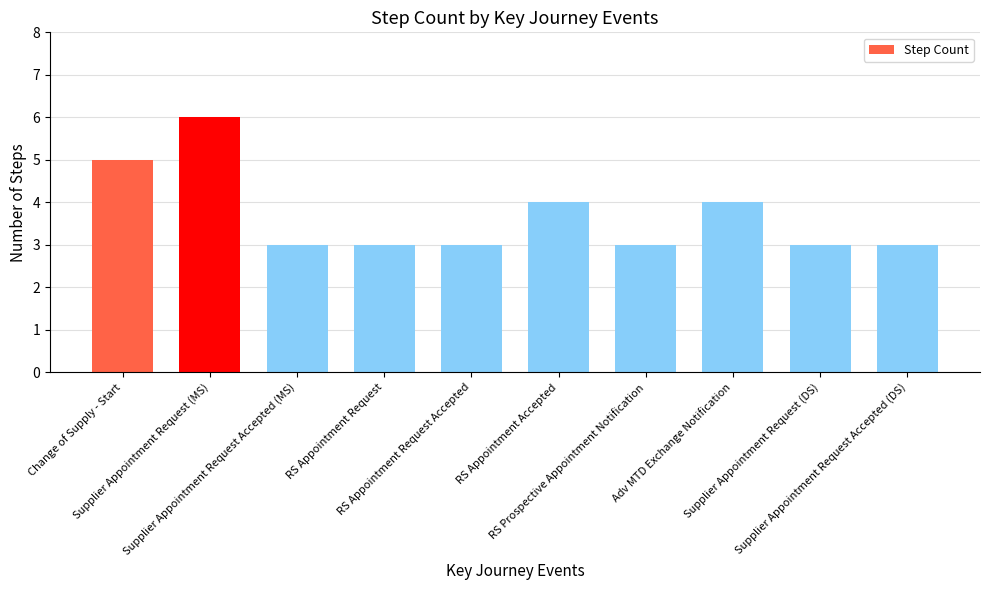

Reading left to right, what are all the values shown in this chart?

5	6	3	3	3	4	3	4	3	3